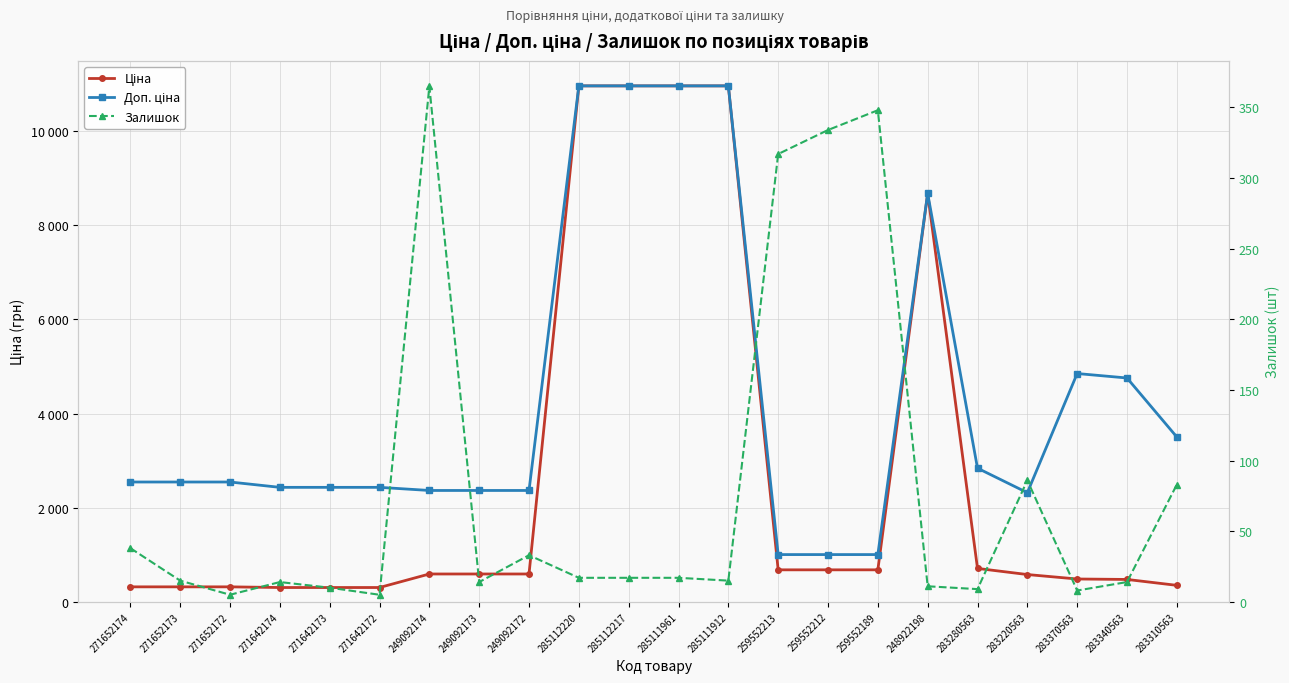

List the labels in order of Ціна value, largest first.

285112220, 285112217, 285111961, 285111912, 248922198, 283280563, 259552213, 259552212, 259552189, 249092174, 249092173, 249092172, 283220563, 283370563, 283340563, 283310563, 271652174, 271652173, 271652172, 271642174, 271642173, 271642172